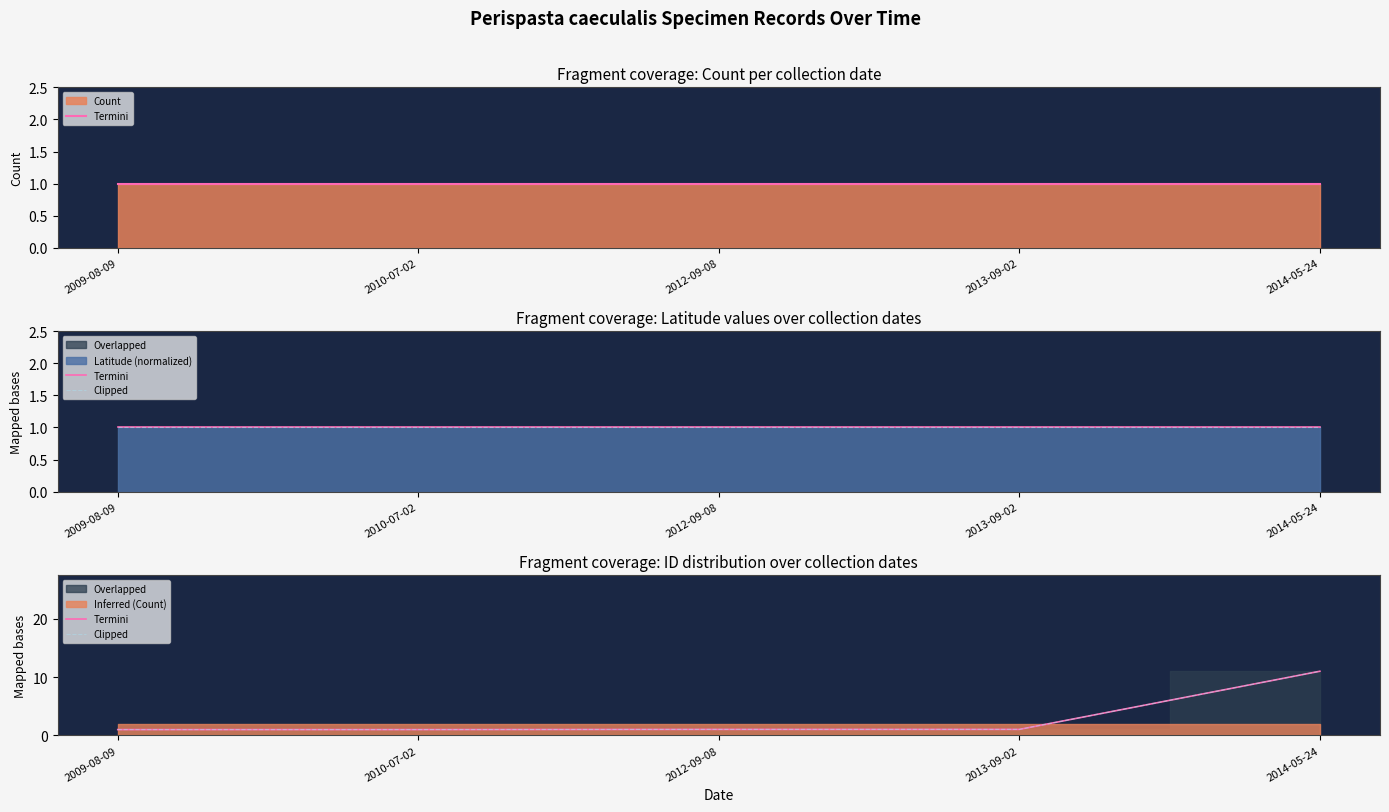

True or false: Termini has a value of 1.7 at 2010-07-02.

False